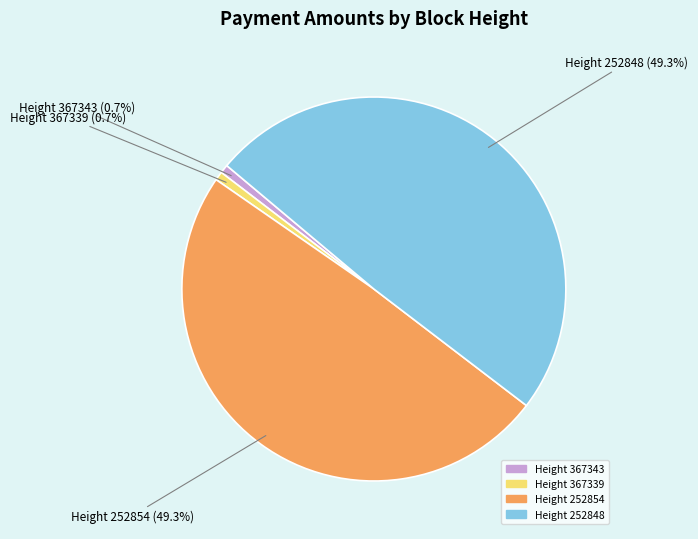

Is there a majority slice in this chart?

No